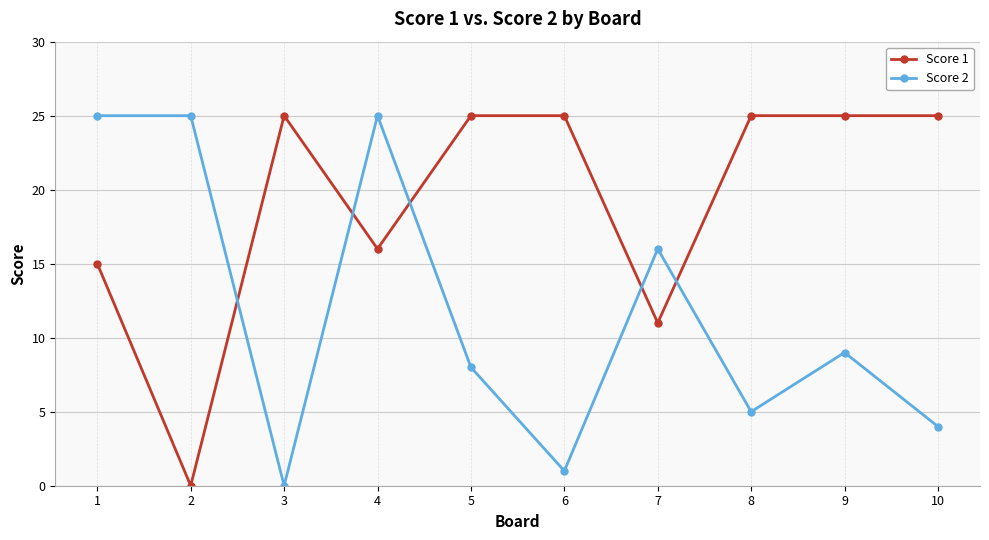

Is this an area chart (filled region under the line)?

No